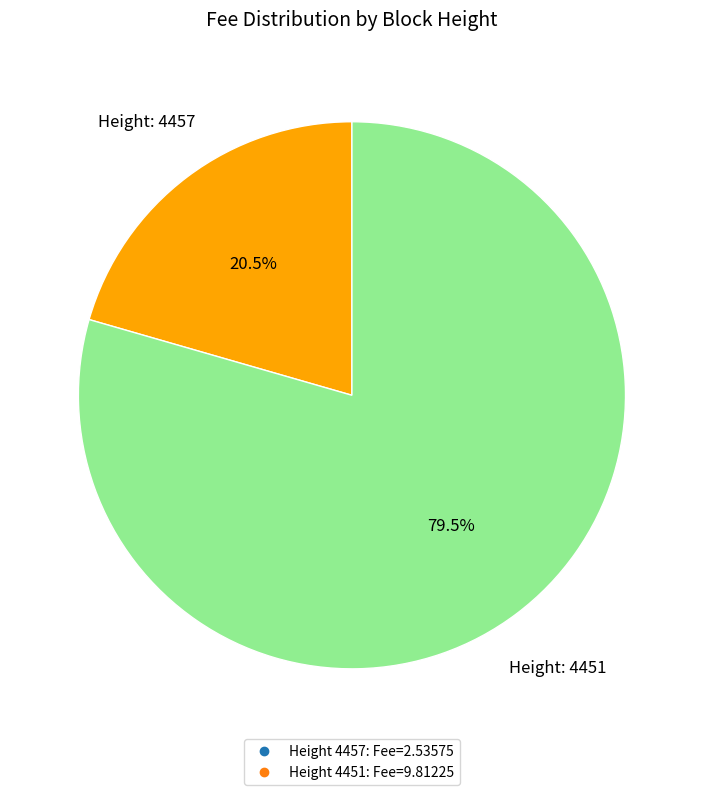

Does any single category account for the majority?

Yes